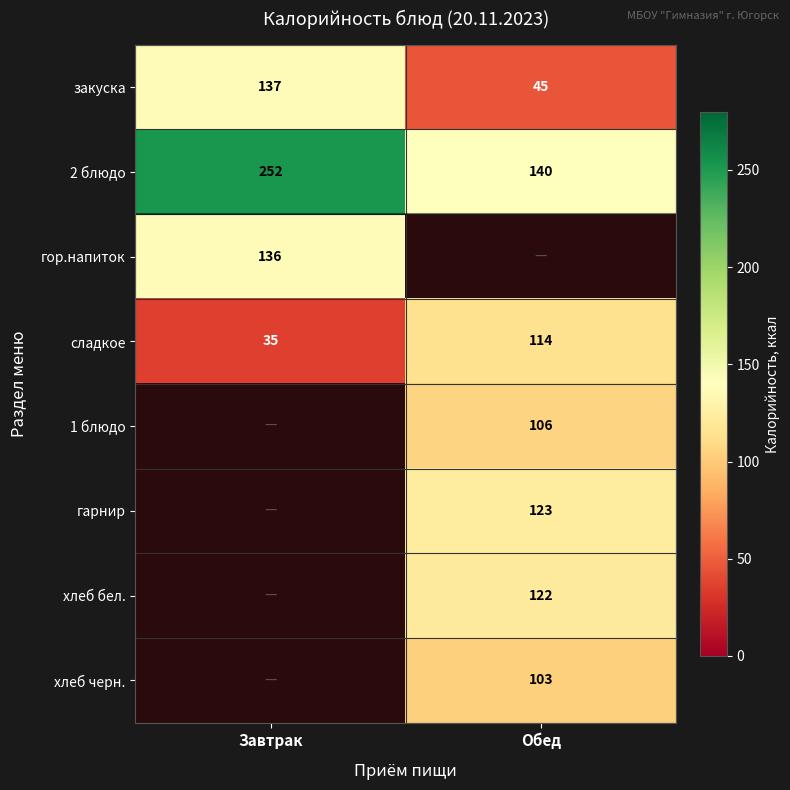

The гарнир series shows 204 at Обед. True or false?

False